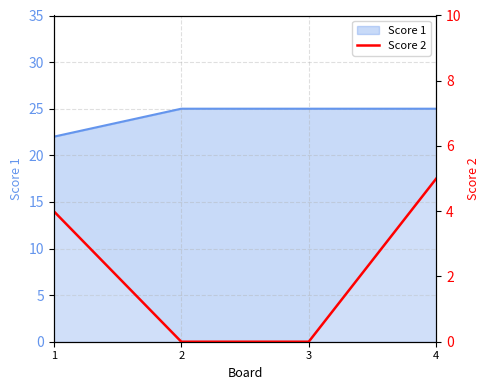

Reading left to right, extract all data points from this chart.

4	0	0	5